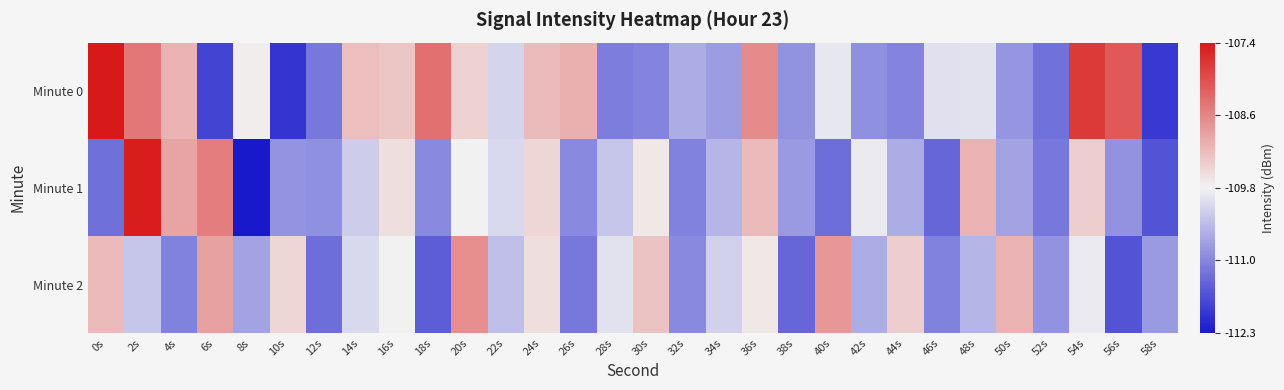

At which category is the sum across all series the highest?

2s